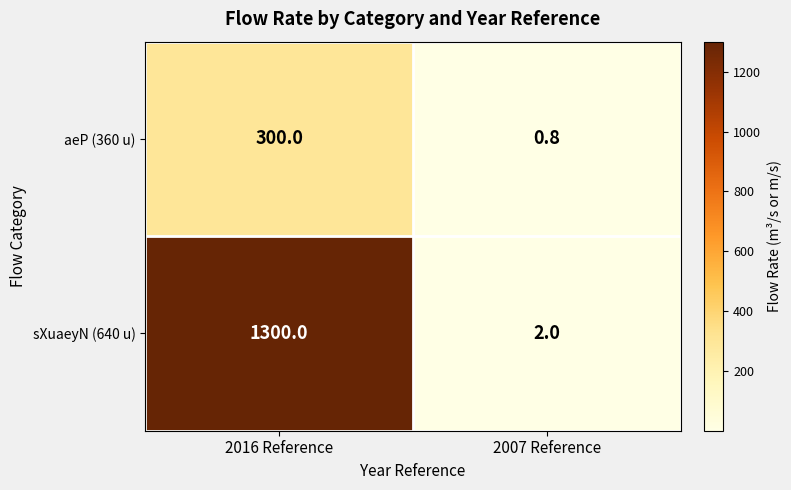

Count the number of categories in the chart.

2